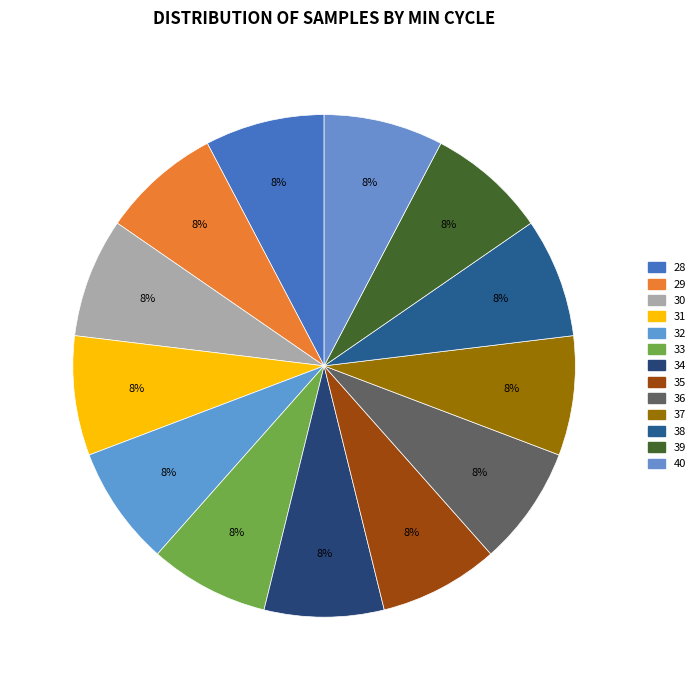

What is the smallest slice in the pie chart?

35